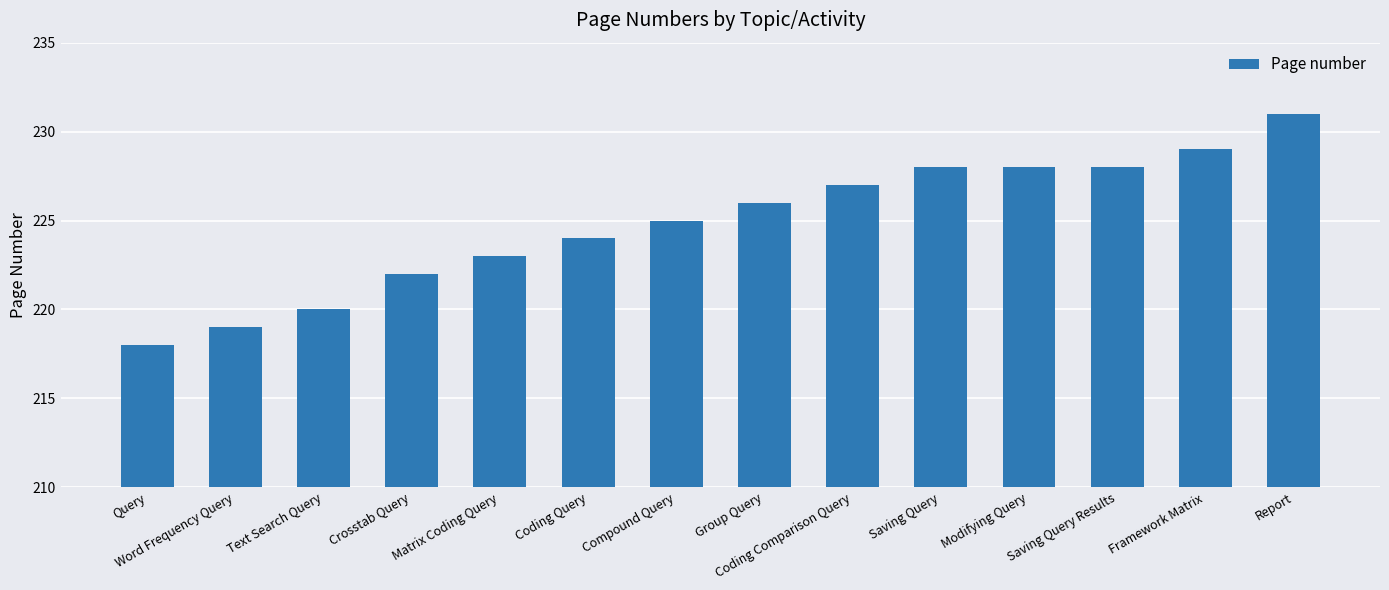

Reading right to left, list all the values displayed in this chart.

231	229	228	228	228	227	226	225	224	223	222	220	219	218